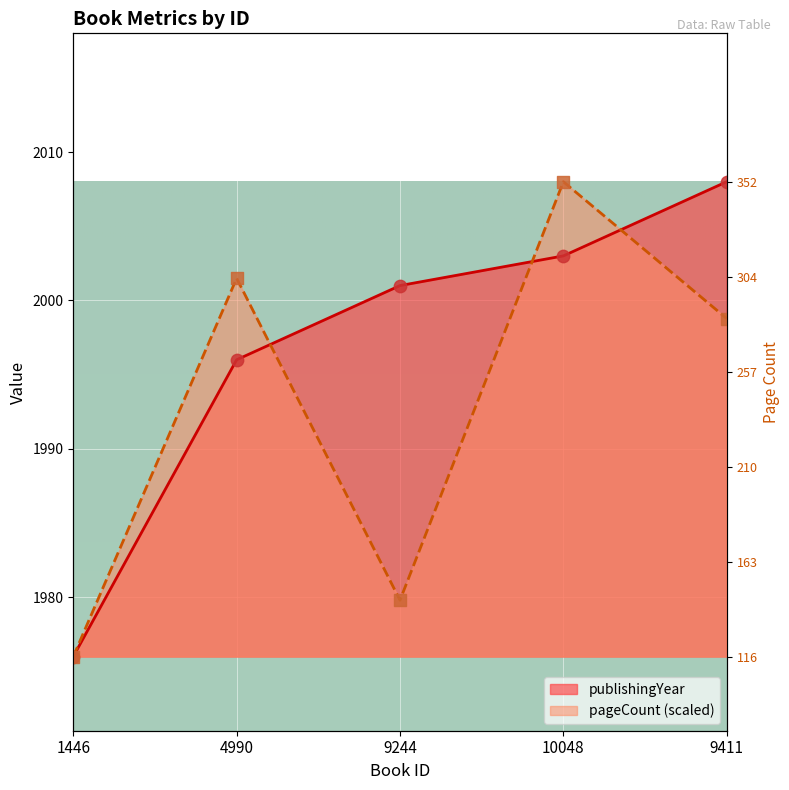

Which series has the largest total across all categories?

publishingYear